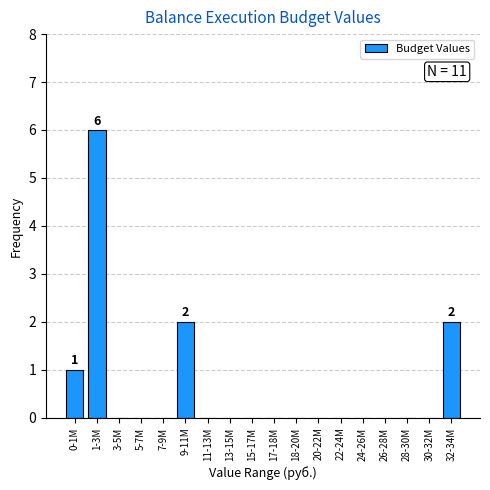

Reading right to left, extract all data points from this chart.

32-34M=2	30-32M=0	28-30M=0	26-28M=0	24-26M=0	22-24M=0	20-22M=0	18-20M=0	17-18M=0	15-17M=0	13-15M=0	11-13M=0	9-11M=2	7-9M=0	5-7M=0	3-5M=0	1-3M=6	0-1M=1